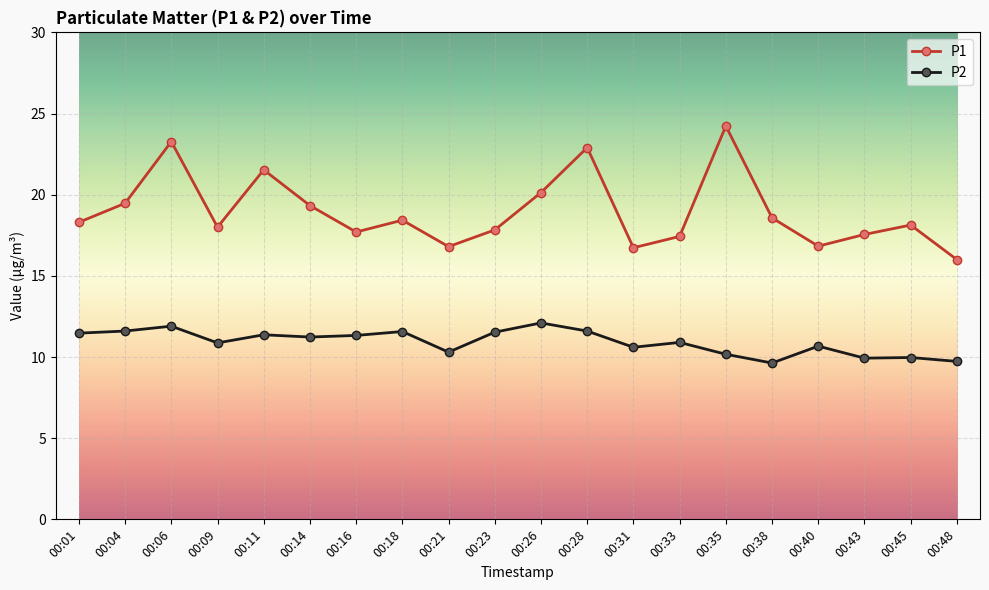

The value of P2 at 00:04 is 16.4. True or false?

False